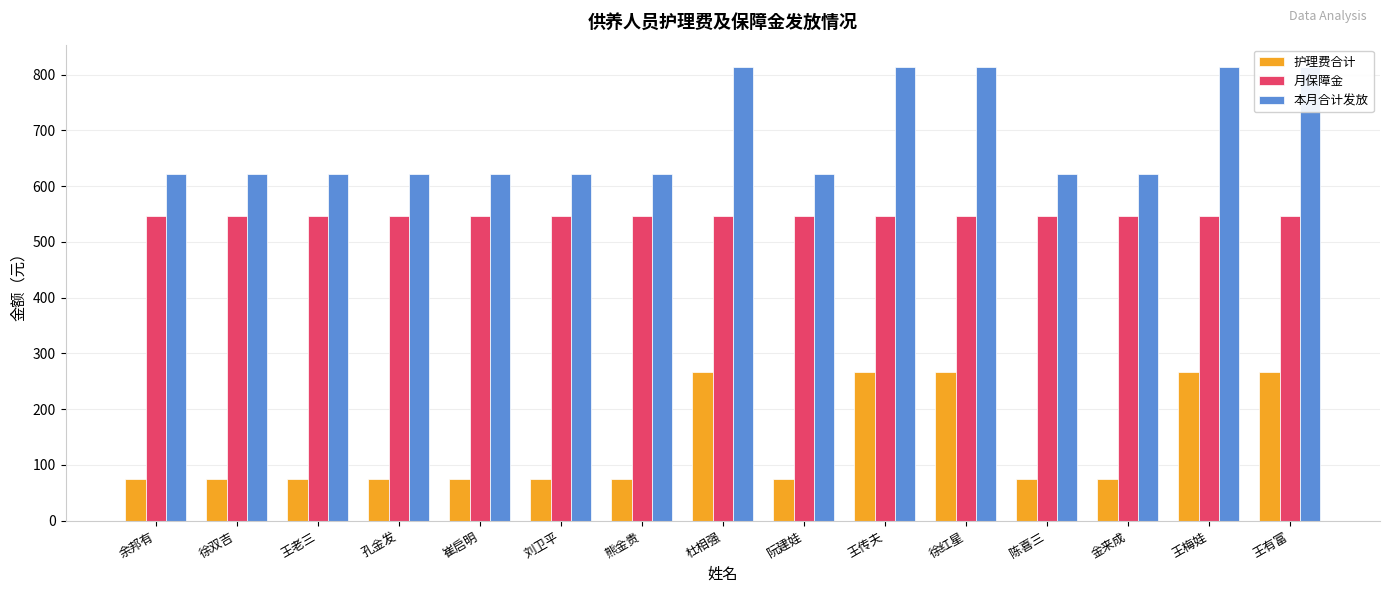

What is the difference between the maximum and minimum values in the 本月合计发放 series?

192